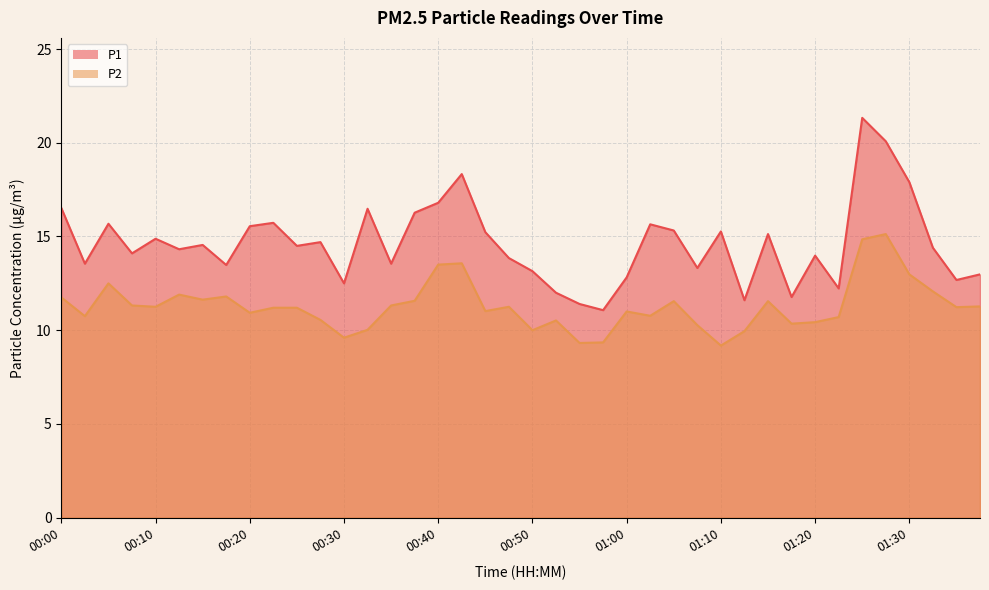

True or false: P2 and P1 intersect in this chart.

False